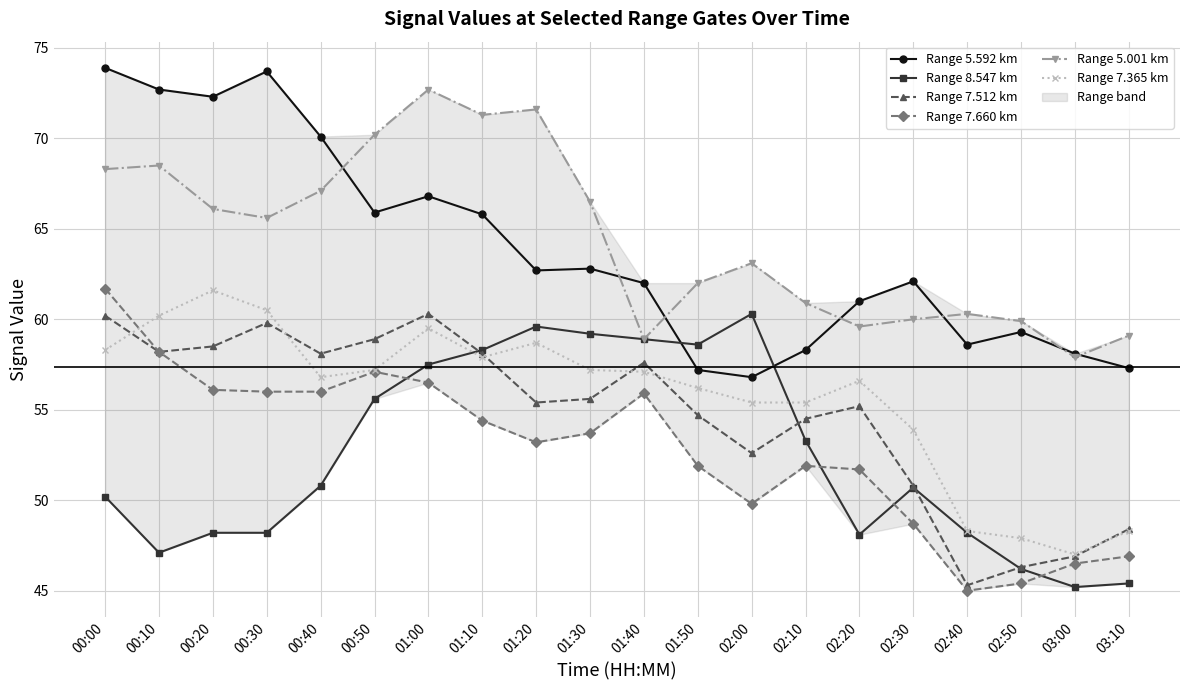

How many values in the Range 8.547 km series exceed 50?

12